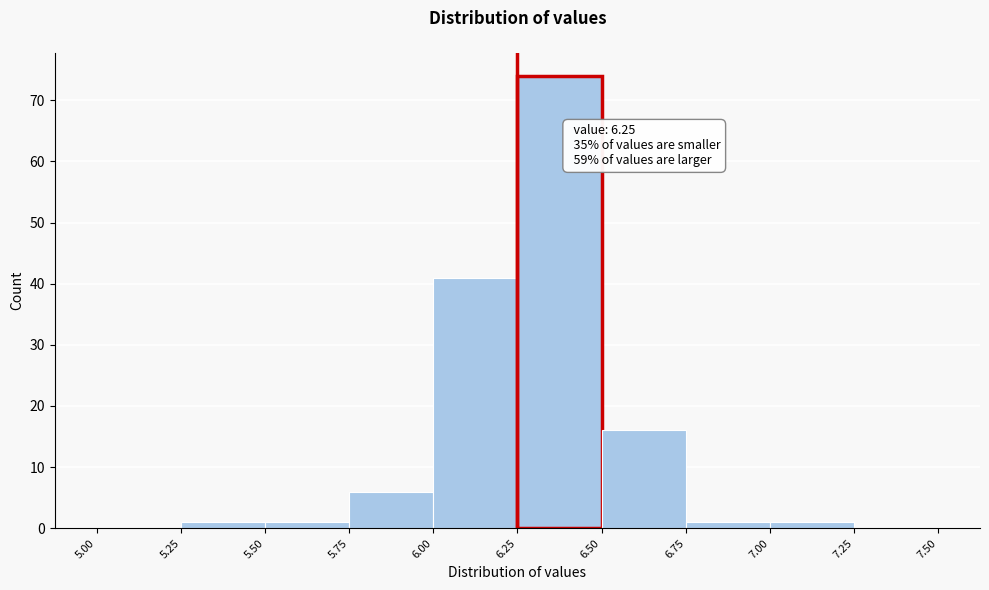

Which range on the x-axis has the tallest bar?

6.25 to 6.50